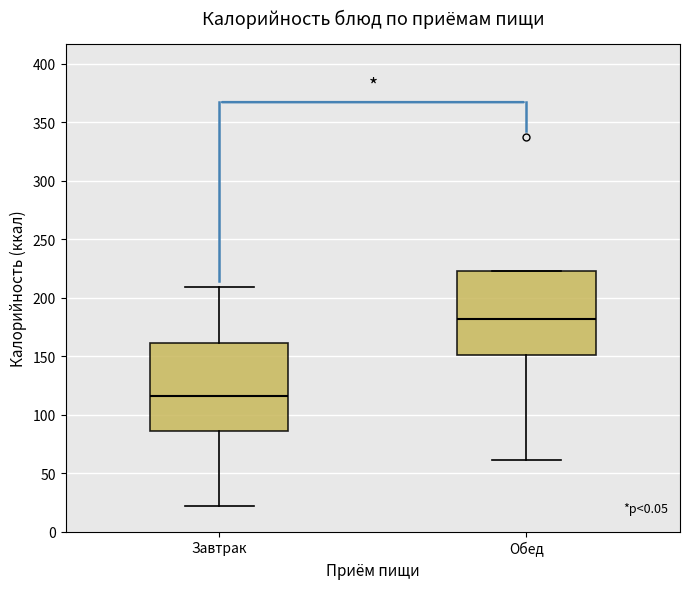

Reading left to right, transcribe this box plot: for each box, give where its median line is, the range the box spans, and where its two whiskers end, as read against the y-axis. The values are not printed on the chart, so give them approximately, as read against the axis.

Завтрак: median 115, box 85 to 160, whiskers 20 to 210
Обед: median 180, box 150 to 225, whiskers 60 to 225